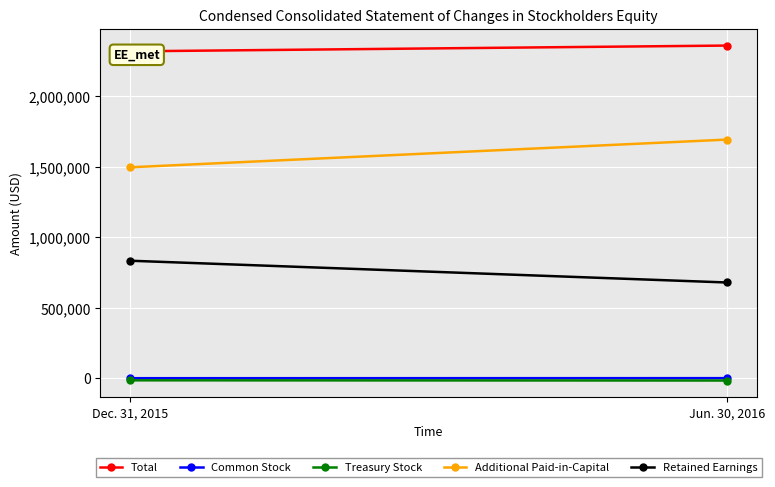

At which category is the sum across all series the highest?

Jun. 30, 2016